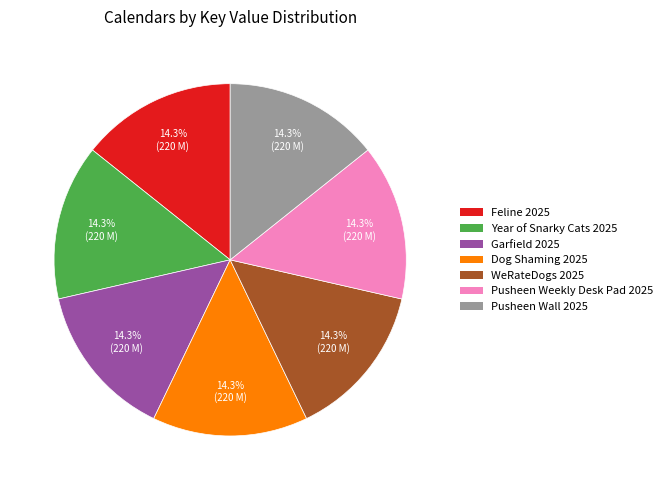

Does any single category account for the majority?

No